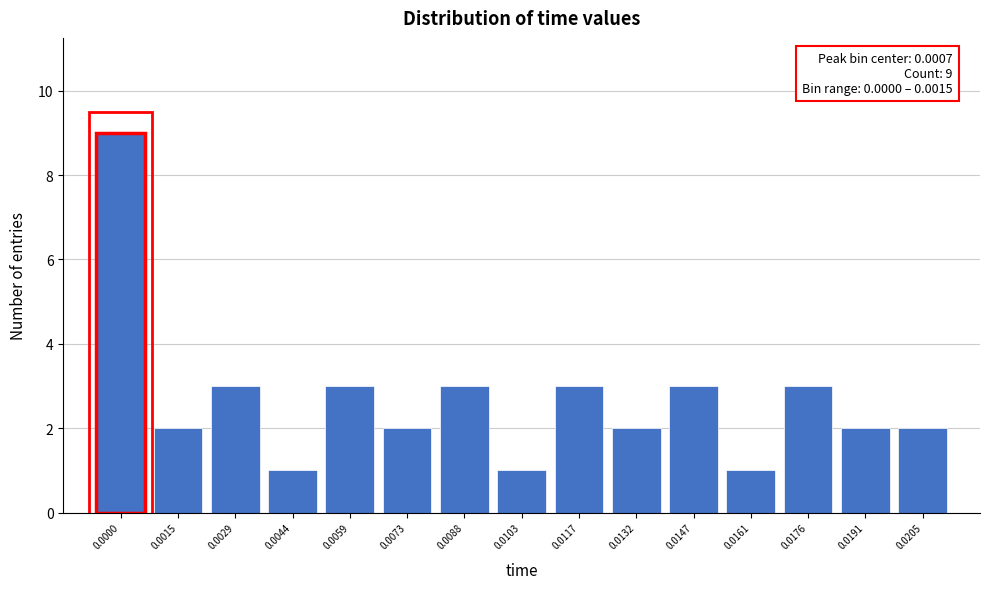

Reading left to right, what are all the values shown in this chart?

0.0000=9	0.0015=2	0.0029=3	0.0044=1	0.0059=3	0.0073=2	0.0088=3	0.0103=1	0.0117=3	0.0132=2	0.0147=3	0.0161=1	0.0176=3	0.0191=2	0.0205=2